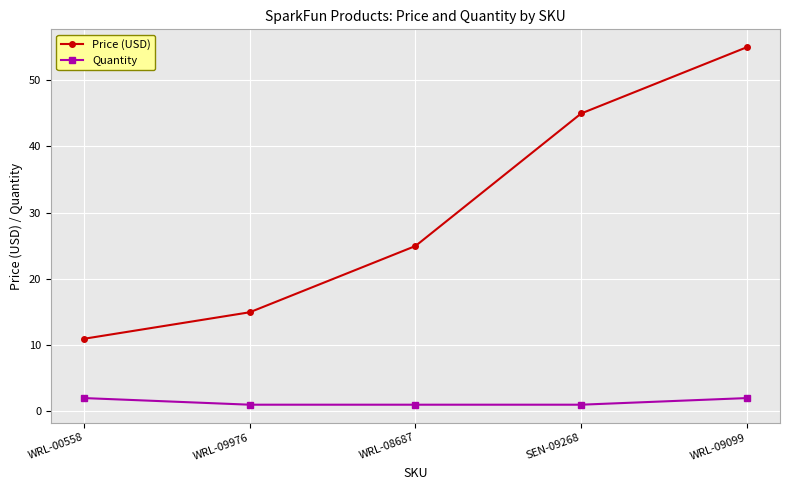

What is the total value across all series at WRL-09099?

57.0